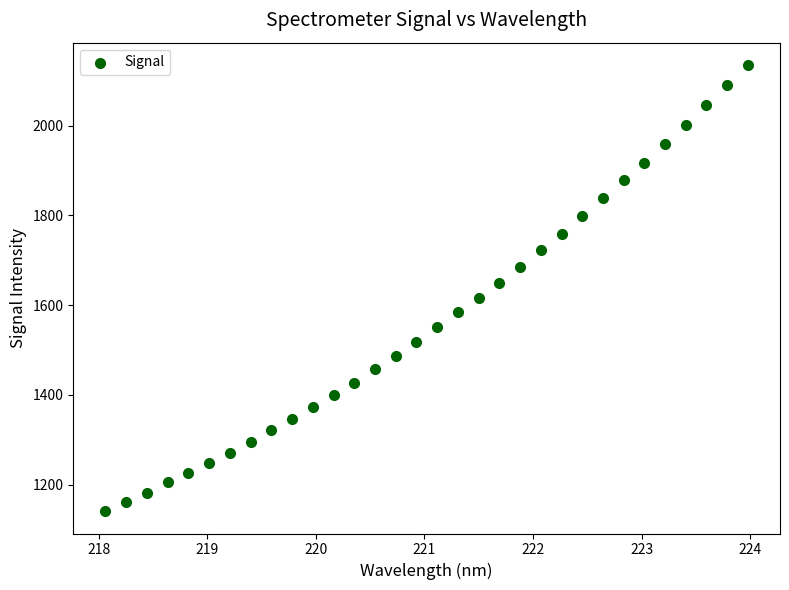

What is the range of Y values (max minus min)?

994.4